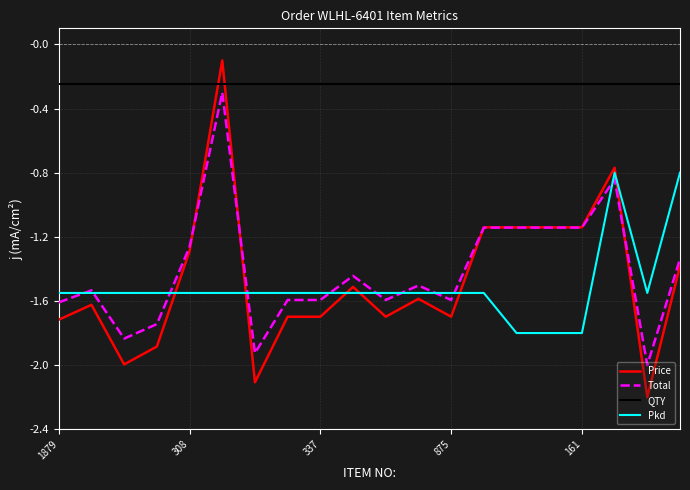

What is the smallest value displayed?

-2.2